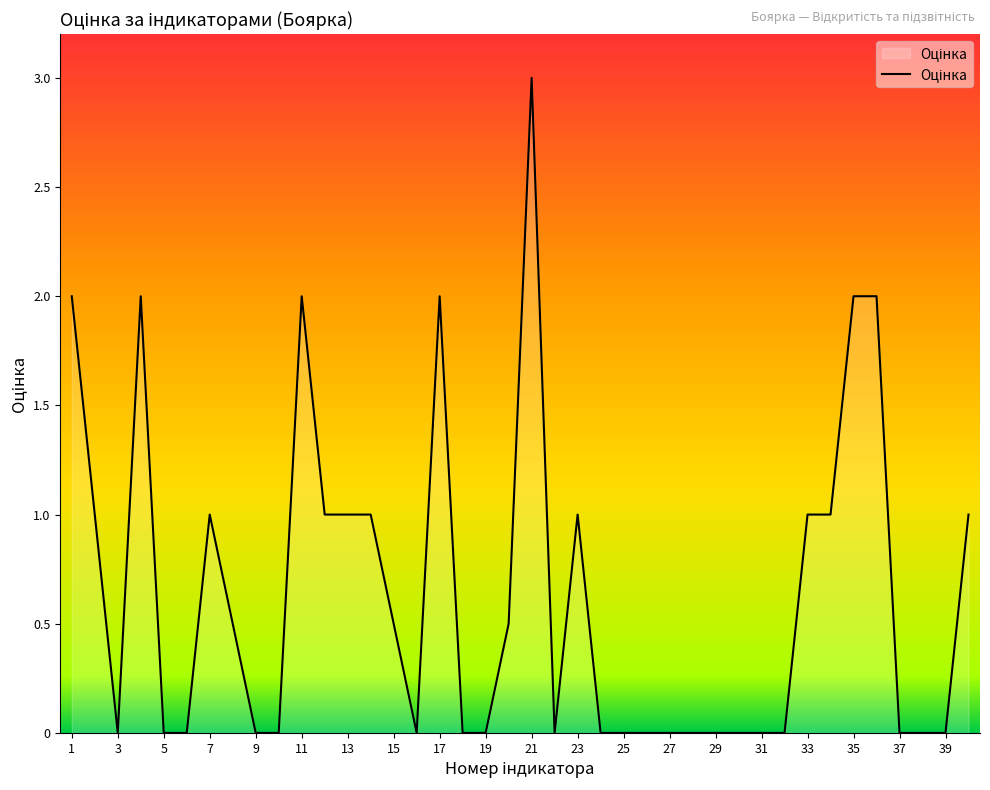

What is the greatest value displayed?

3.0